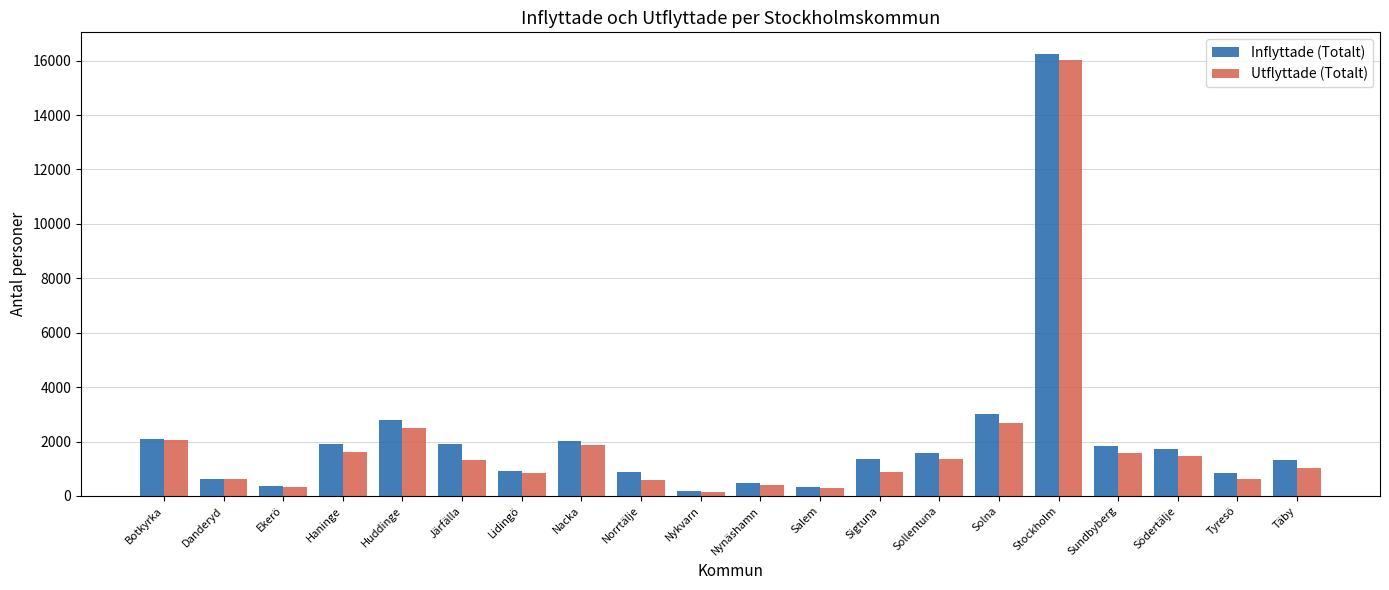

What is the highest value of the Inflyttade (Totalt) series?

16230